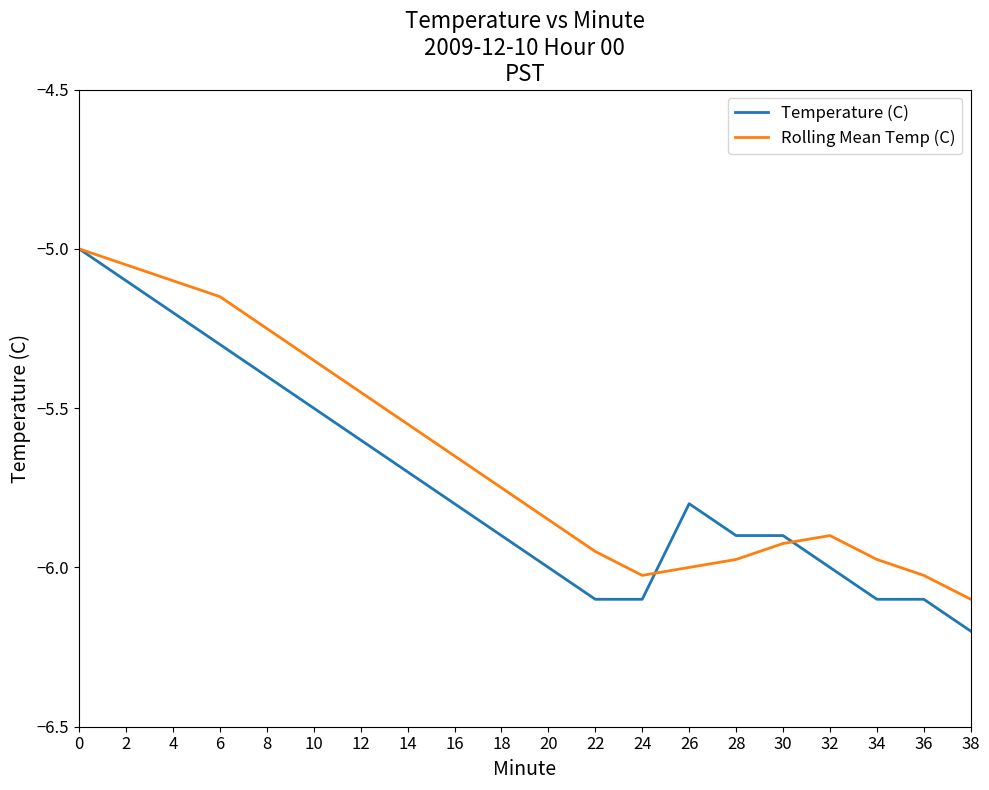

The value of Temperature (C) at 14 is -5.7. True or false?

True